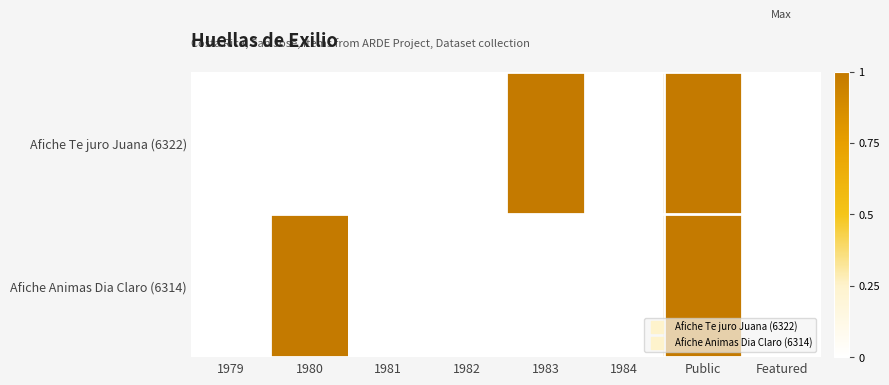

Reading left to right, transcribe all the data shown in this chart.

Afiche Te juro Juana (6322): 1979=0	1980=0	1981=0	1982=0	1983=1	1984=0	Public=1	Featured=0
Afiche Animas Dia Claro (6314): 1979=0	1980=1	1981=0	1982=0	1983=0	1984=0	Public=1	Featured=0